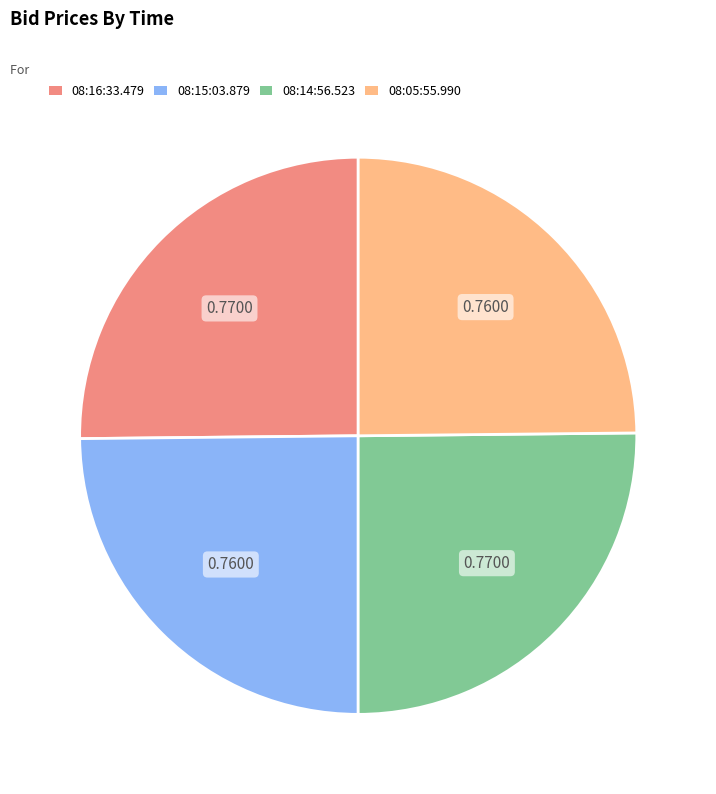

Is 08:14:56.523 the majority of the pie?

No